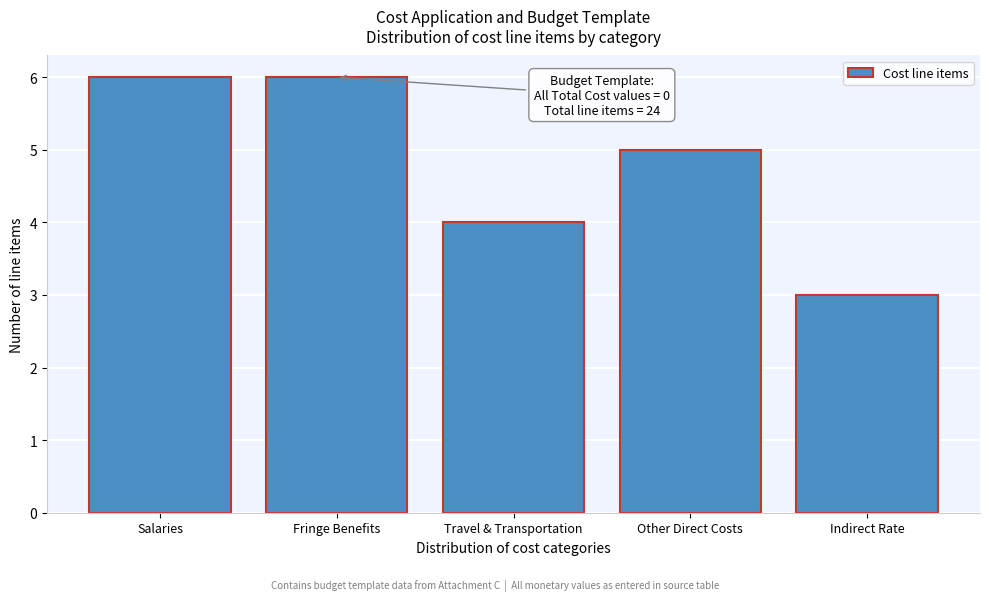

Reading left to right, extract all data points from this chart.

Salaries=6	Fringe Benefits=6	Travel & Transportation=4	Other Direct Costs=5	Indirect Rate=3